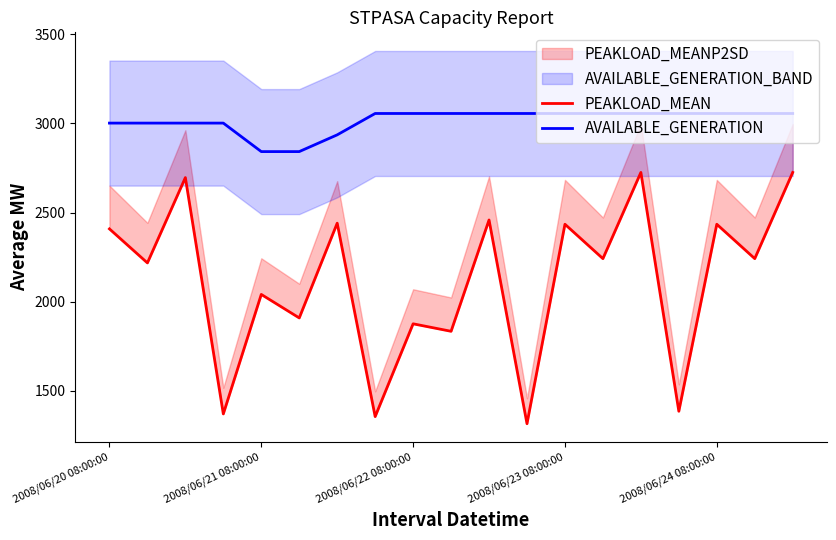

At which category is the sum across all series the highest?

14